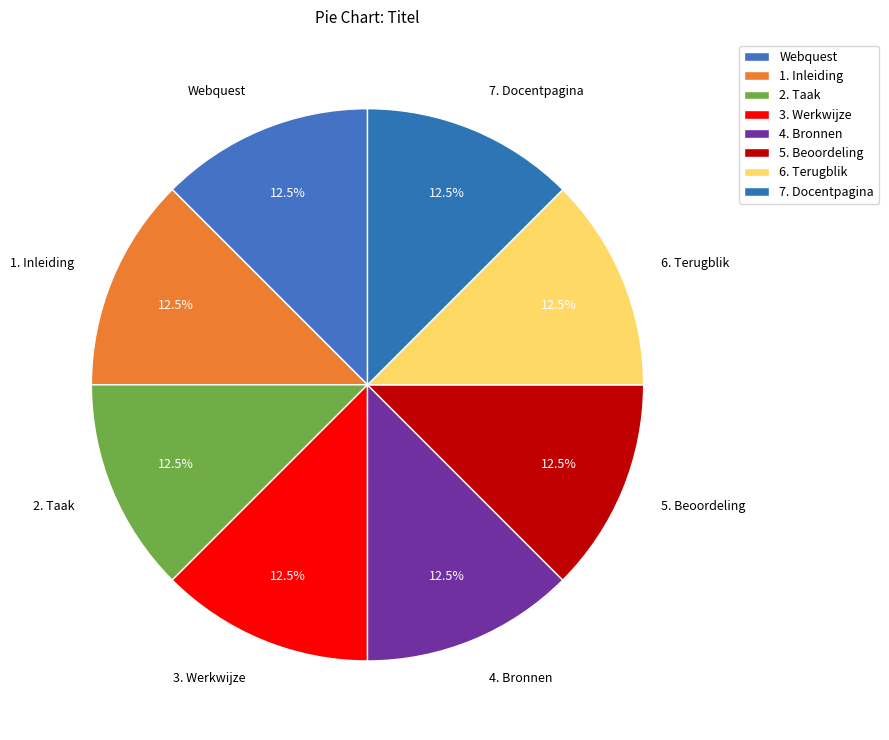

Count the number of slices in the pie.

8